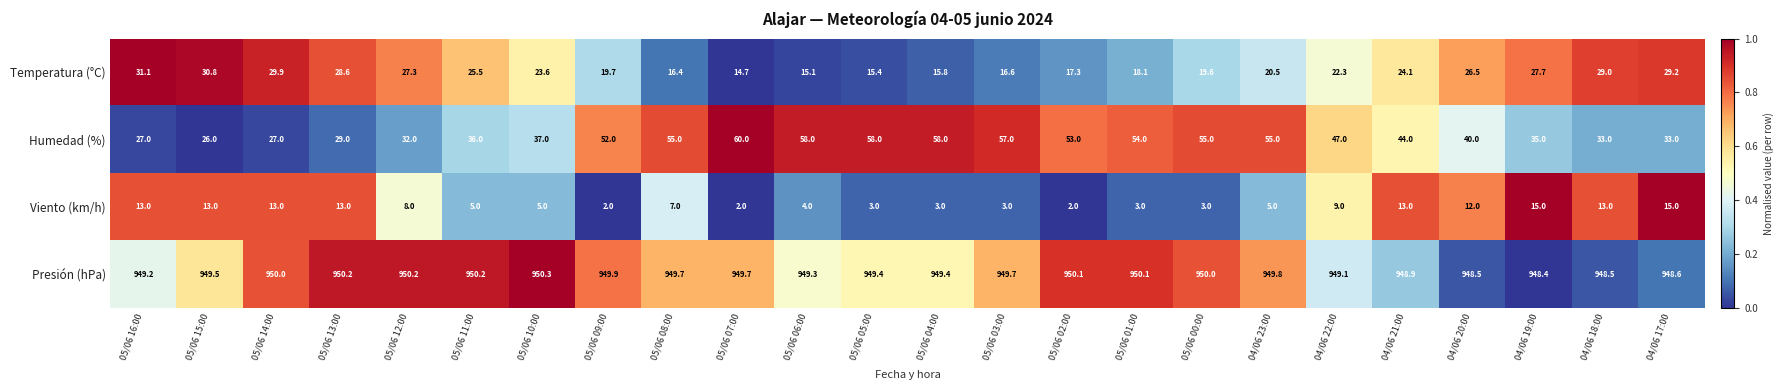

Rank the series at 05/06 01:00 from highest to lowest value.

Presión (hPa), Humedad (%), Temperatura (°C), Viento (km/h)